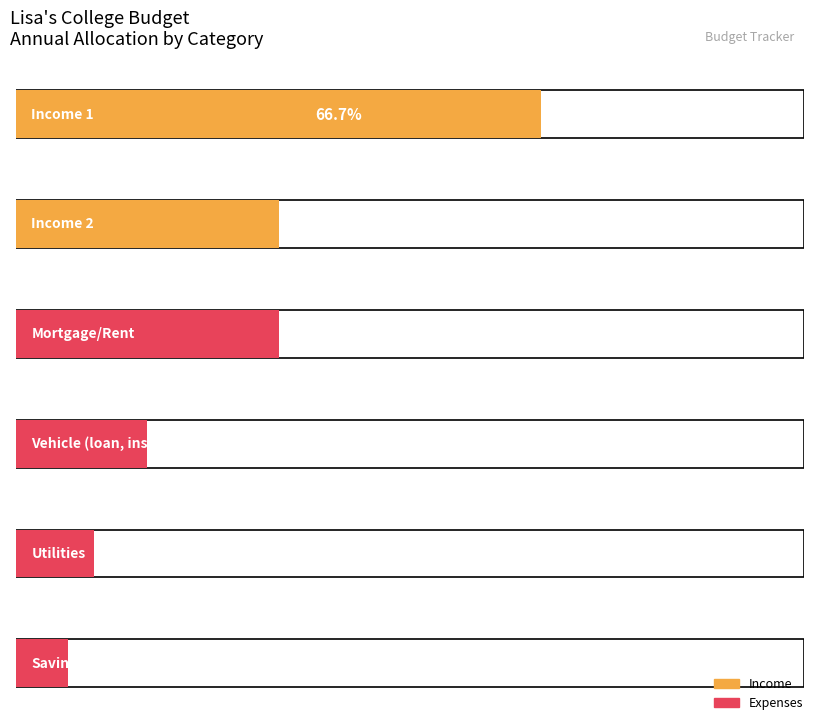

True or false: Income 1 has a value of 1674 at Jun.

False